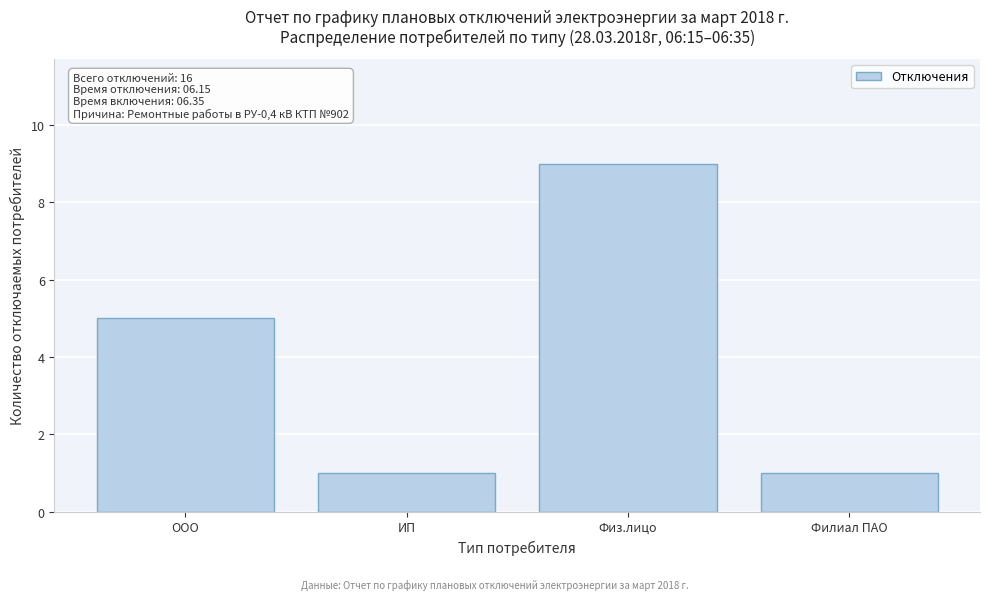

Reading right to left, transcribe all the data shown in this chart.

1	9	1	5